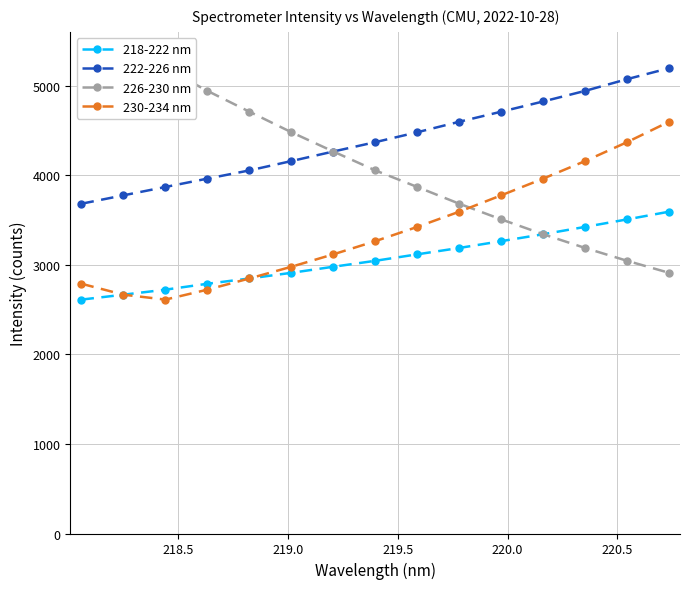

True or false: 218-222 nm and 226-230 nm cross at least once.

False